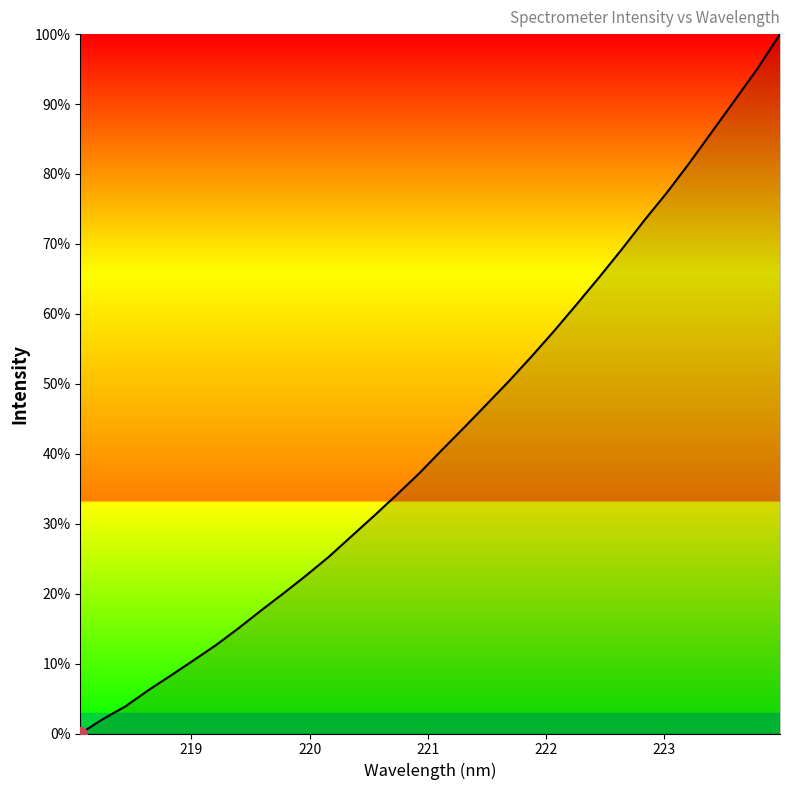

What is the difference between the maximum and minimum values?

100.0